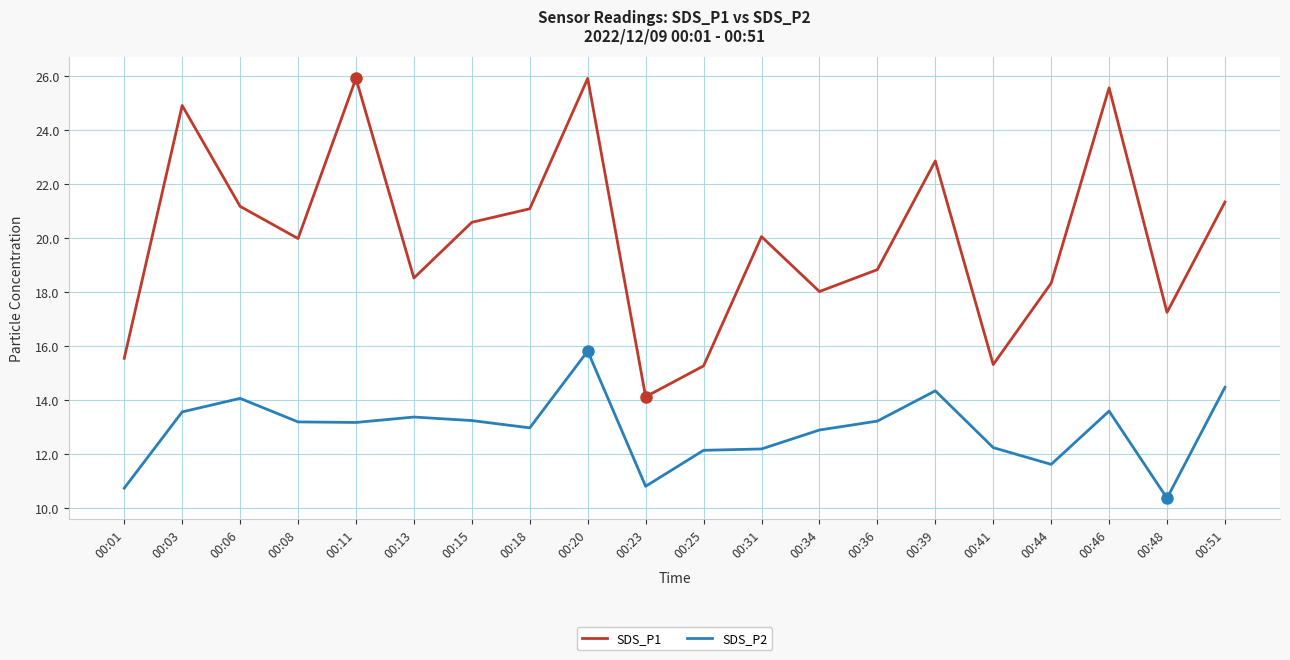

List the series in order of their peak value, lowest first.

SDS_P2, SDS_P1